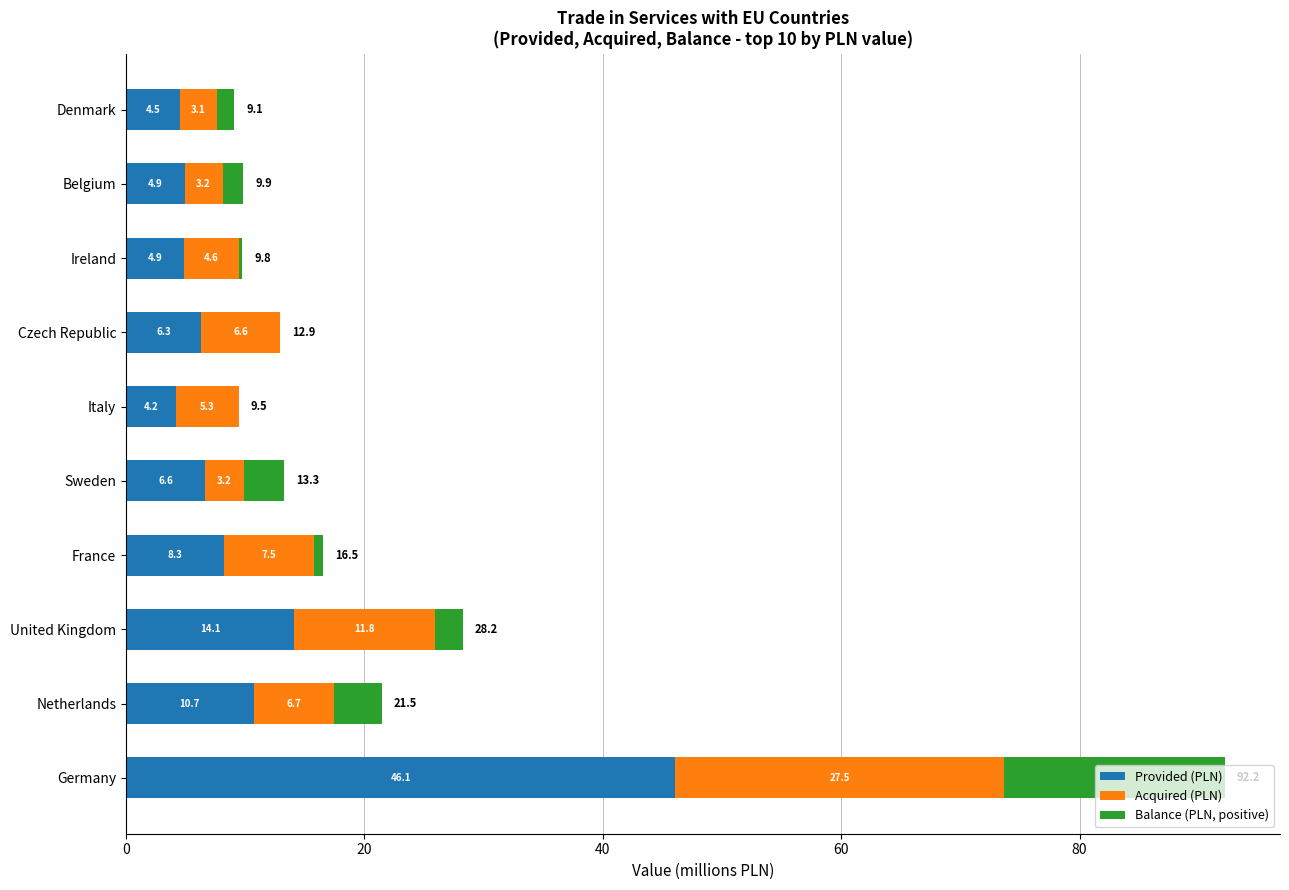

Where is Provided (PLN) nearest to the value 25?

United Kingdom